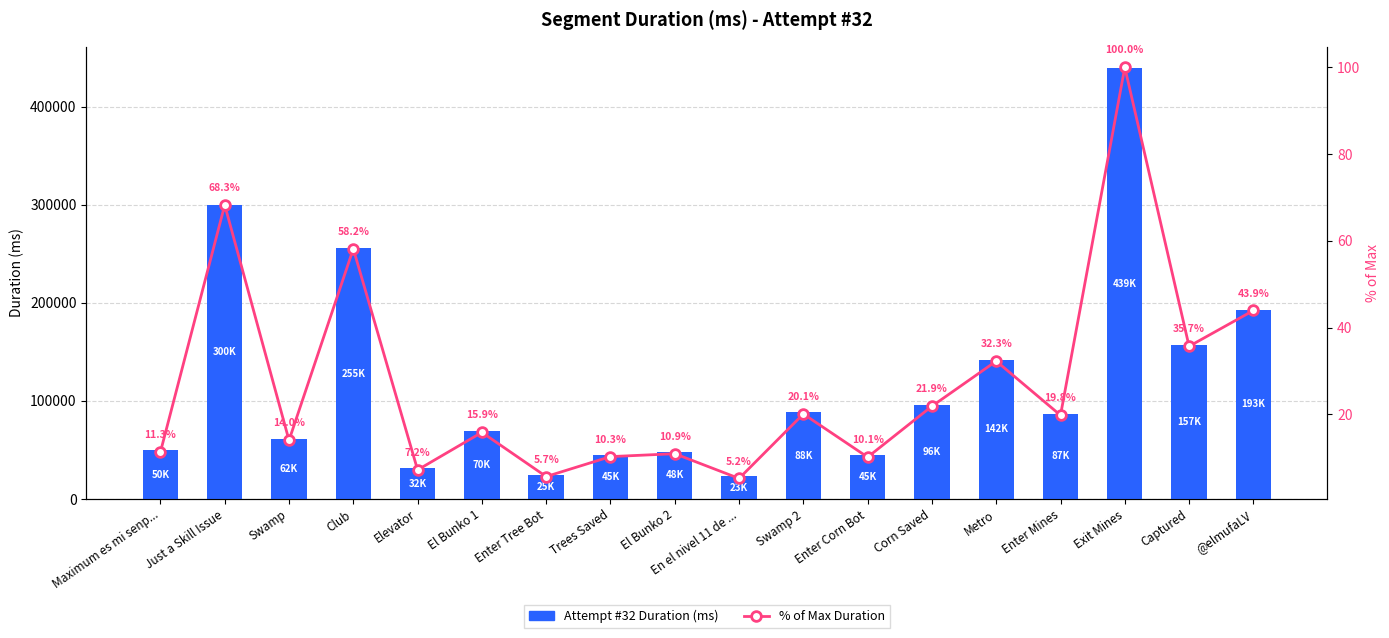

What is the sum of the Attempt #32 Duration values at Swamp and En el nivel 11 de ...?

84515.0